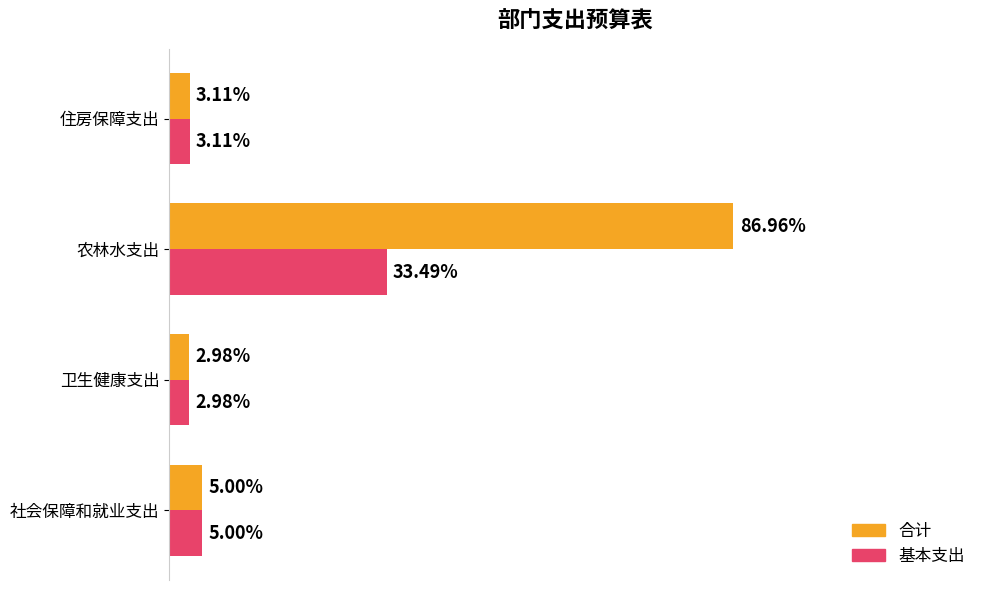

Reading left to right, what are all the values shown in this chart?

合计: 584210.8	348856.5	10167640.3	363737.0
基本支出: 584210.8	348856.5	3915640.3	363737.0